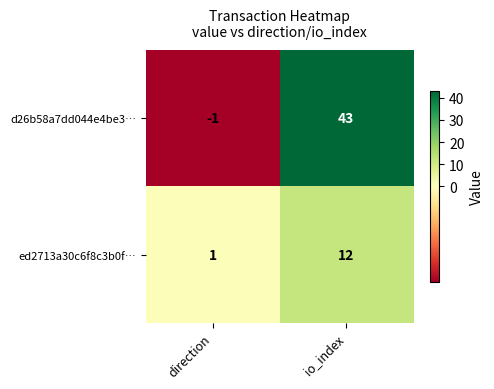

What is the difference between the highest and lowest values at io_index?

31